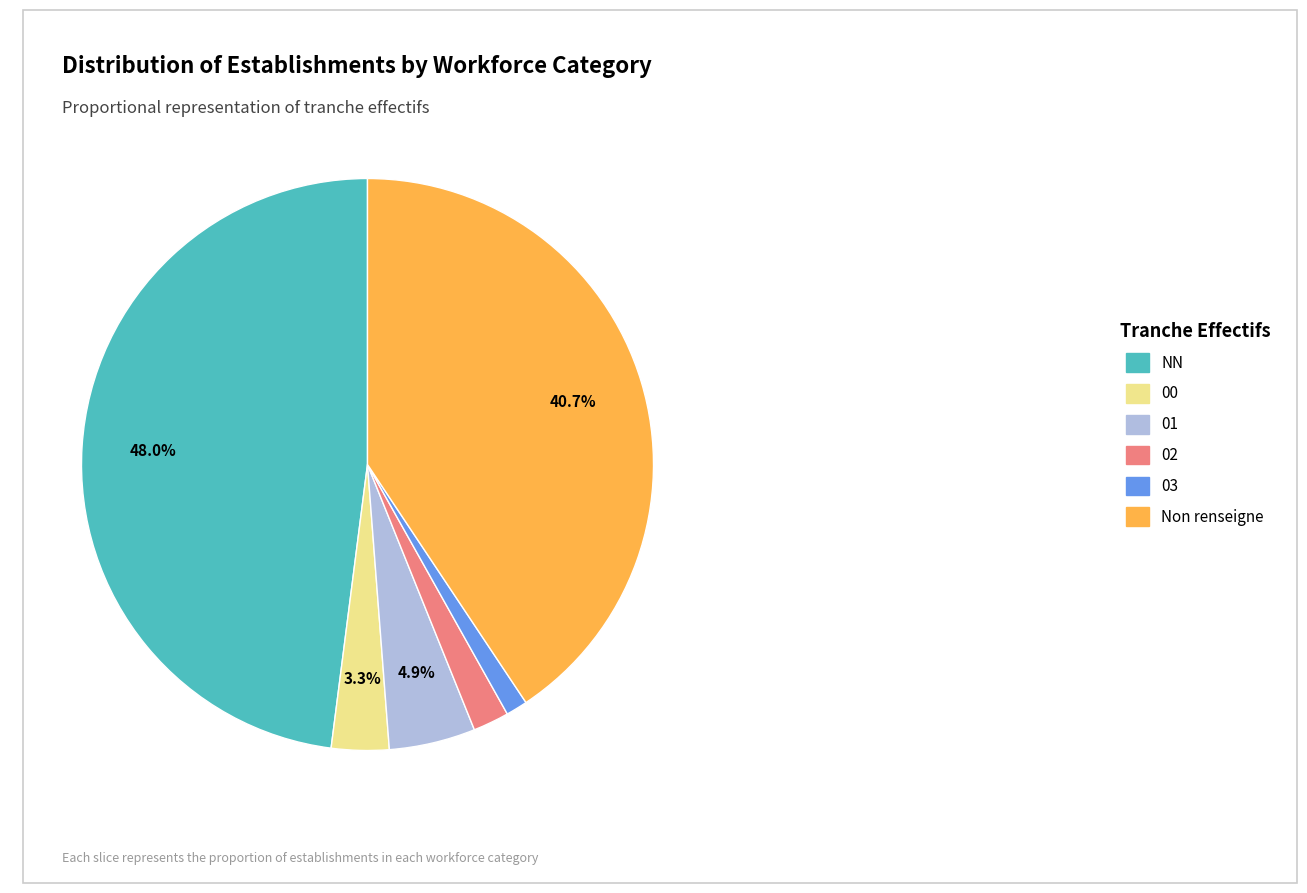

Rank the categories by value from lowest to highest.

03, 02, 00, 01, Non renseigne, NN